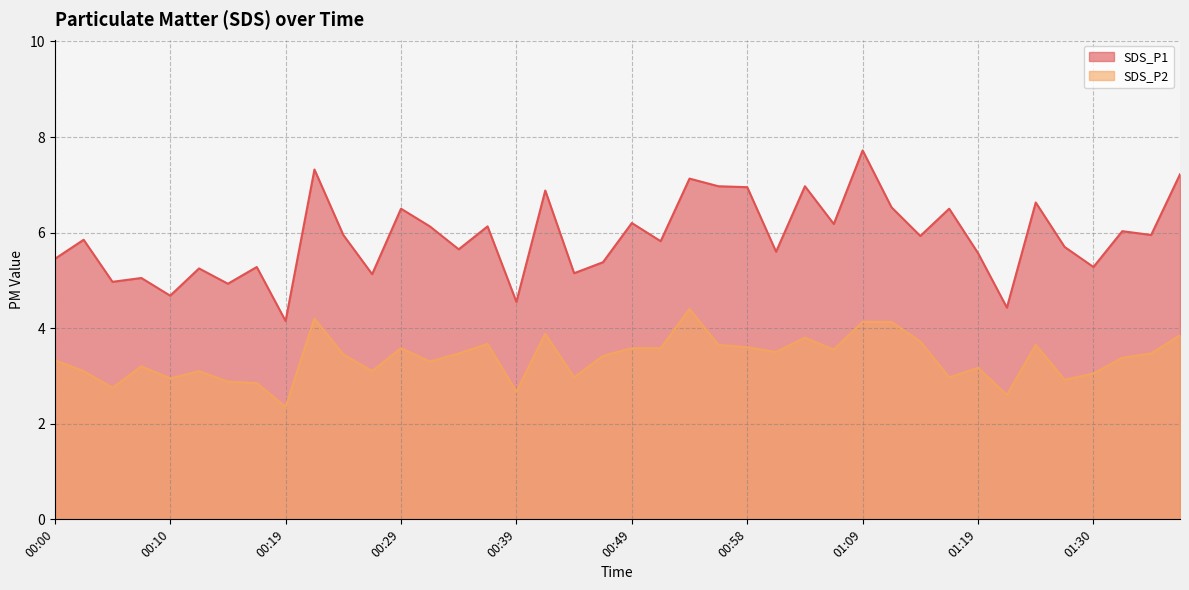

Reading left to right, list all the values displayed in this chart.

SDS_P1: 5.5	5.8	5.0	5.0	4.7	5.2	4.9	5.3	4.2	7.3	6.0	5.1	6.5	6.1	5.7	6.1	4.5	6.9	5.2	5.4	6.2	5.8	7.1	7.0	7.0	5.6	7.0	6.2	7.7	6.5	5.9	6.5	5.6	4.4	6.6	5.7	5.3	6.0	6.0	7.2
SDS_P2: 3.3	3.1	2.8	3.2	3.0	3.1	2.9	2.9	2.4	4.2	3.5	3.1	3.6	3.3	3.5	3.7	2.7	3.9	3.0	3.4	3.6	3.6	4.4	3.6	3.6	3.5	3.8	3.5	4.1	4.1	3.7	3.0	3.2	2.6	3.6	2.9	3.0	3.4	3.5	3.9